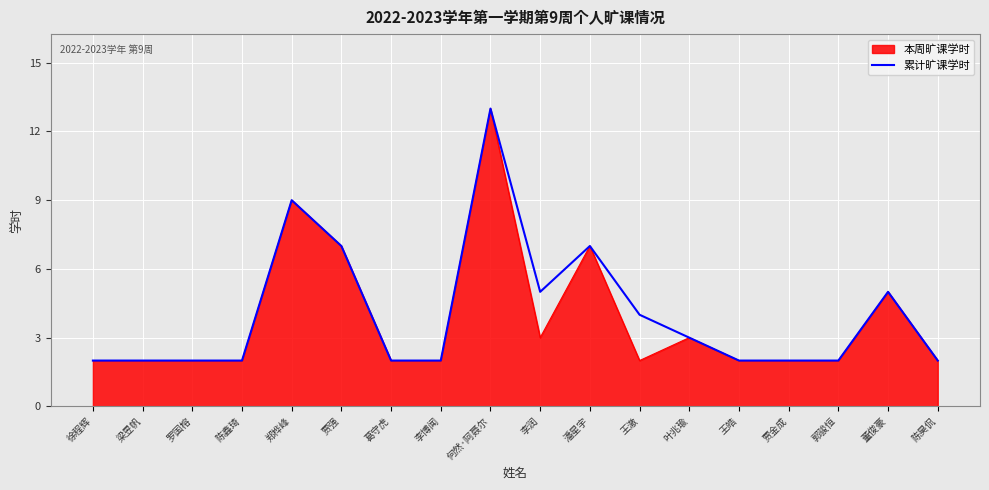

True or false: 本周旷课学时 has a value of 4 at 李润.

False